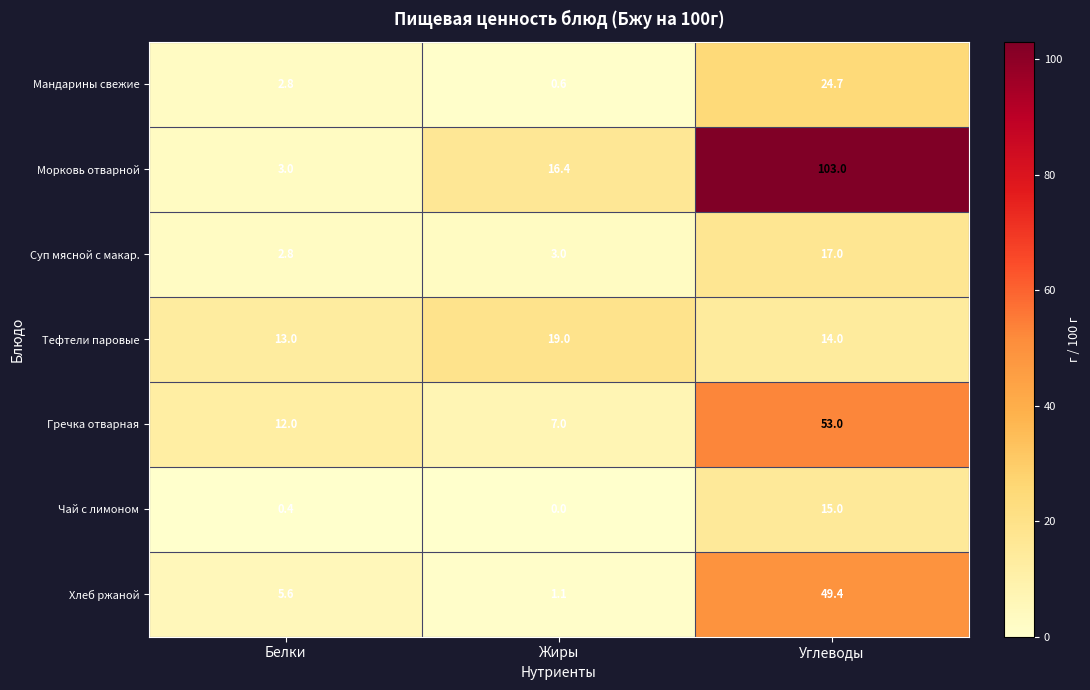

At which label is Тефтели паровые closest to 16?

Углеводы